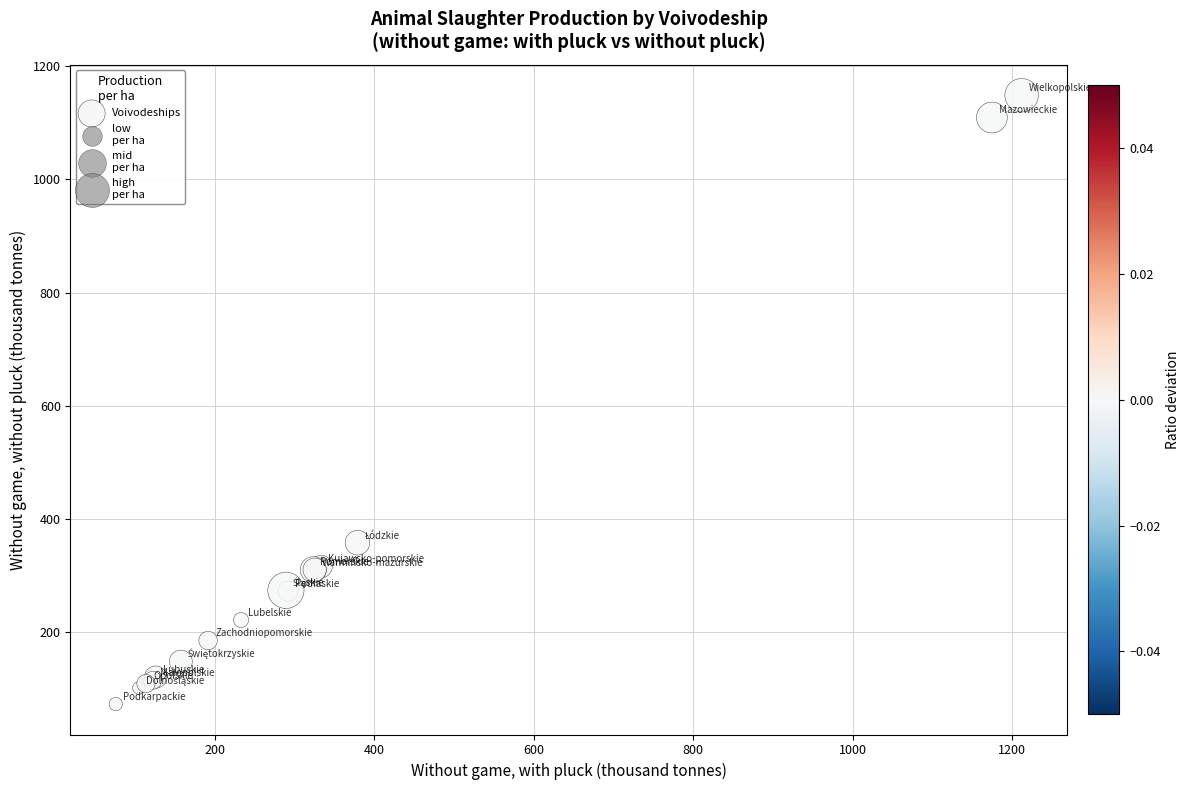

What Y value in the scatter plot is closest to 610?

358.2